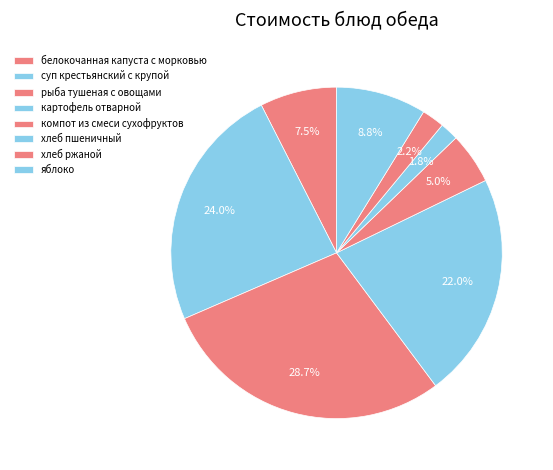

Approximately how many times larger is the value at картофель отварной compared to хлеб пшеничный?

12.2